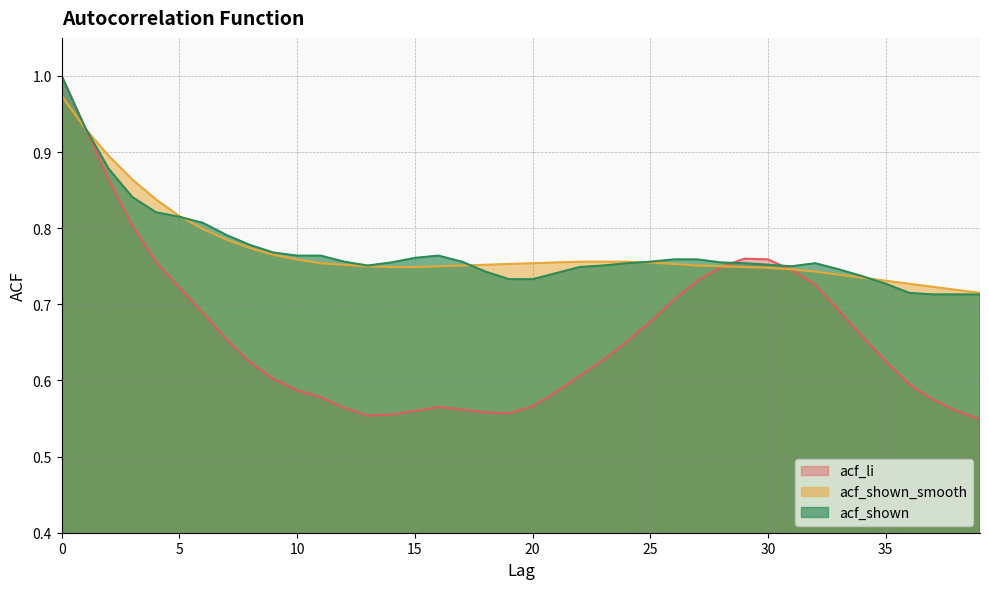

At which category does the chart reach its minimum across all series?

39